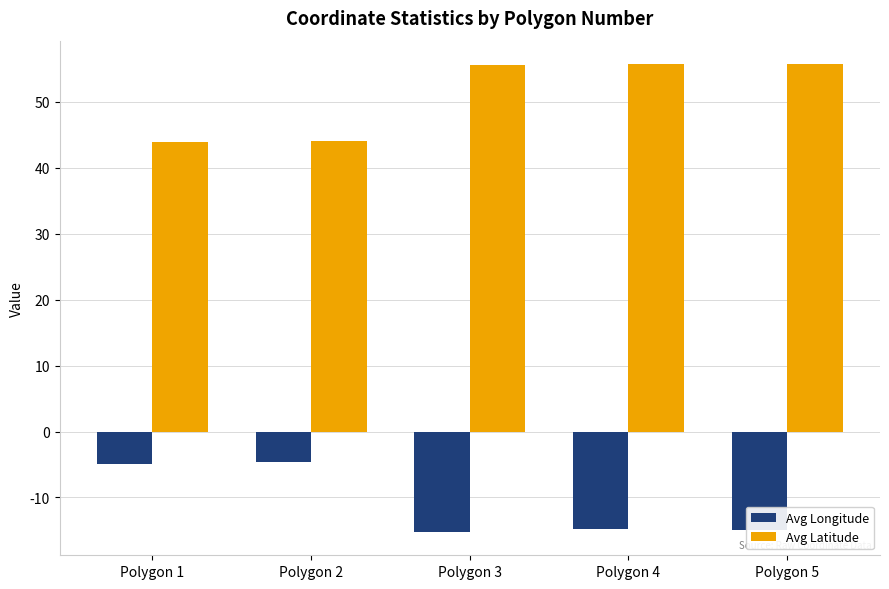

What is the average value of the Avg Latitude series?

51.0